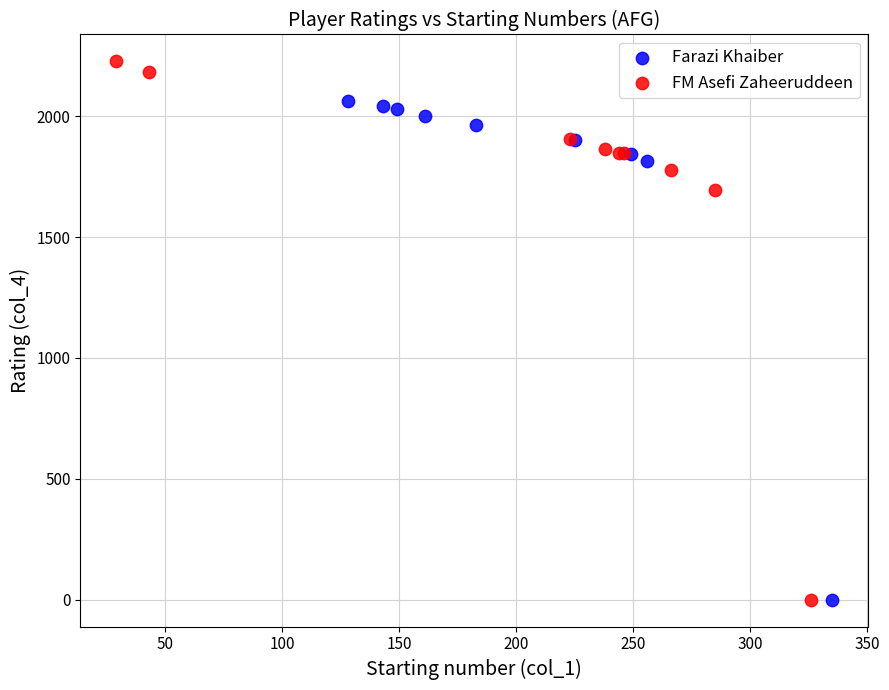

What are all the series names shown in the legend?

Farazi Khaiber, FM Asefi Zaheeruddeen